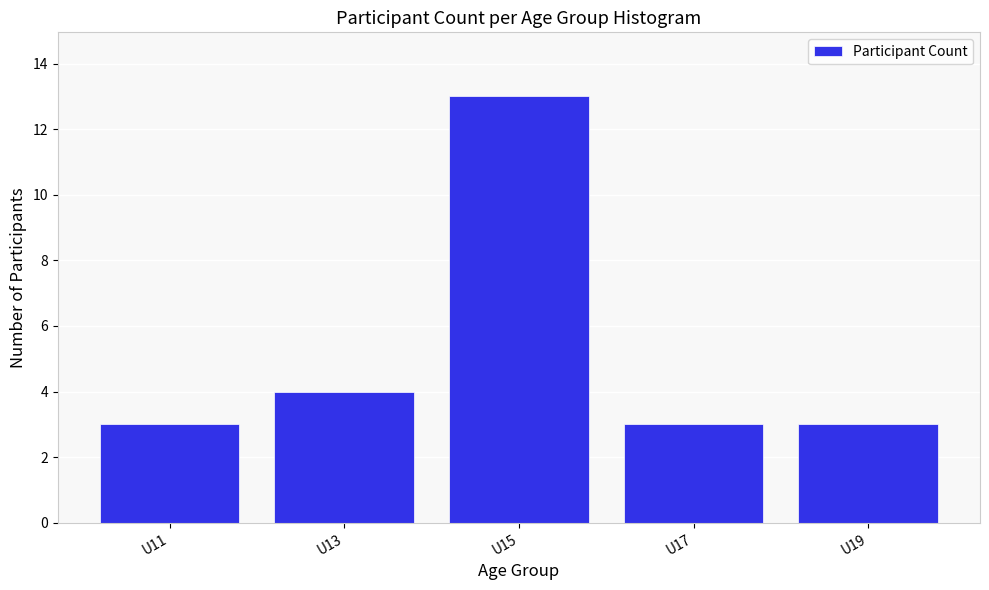

Reading left to right, extract all data points from this chart.

3	4	13	3	3